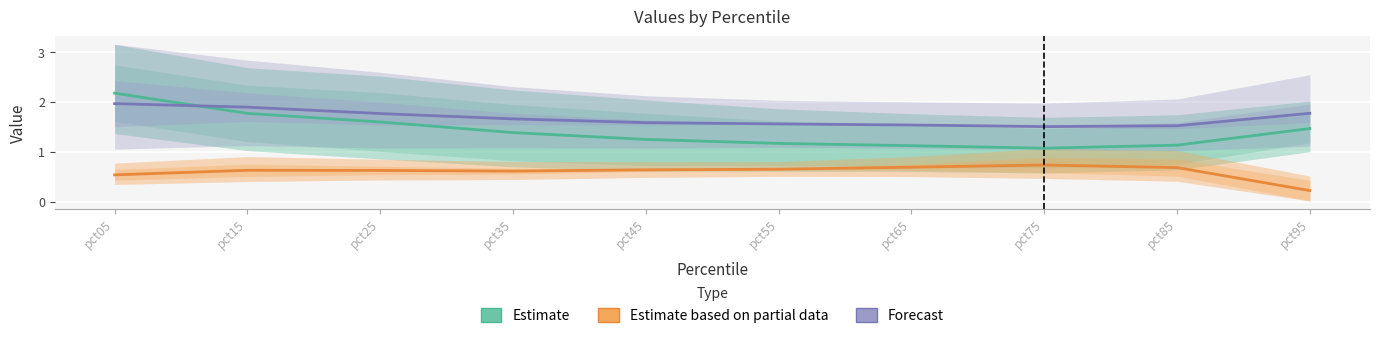

Is the value of Forecast at pct65 greater than the value of Estimate at pct15?

No